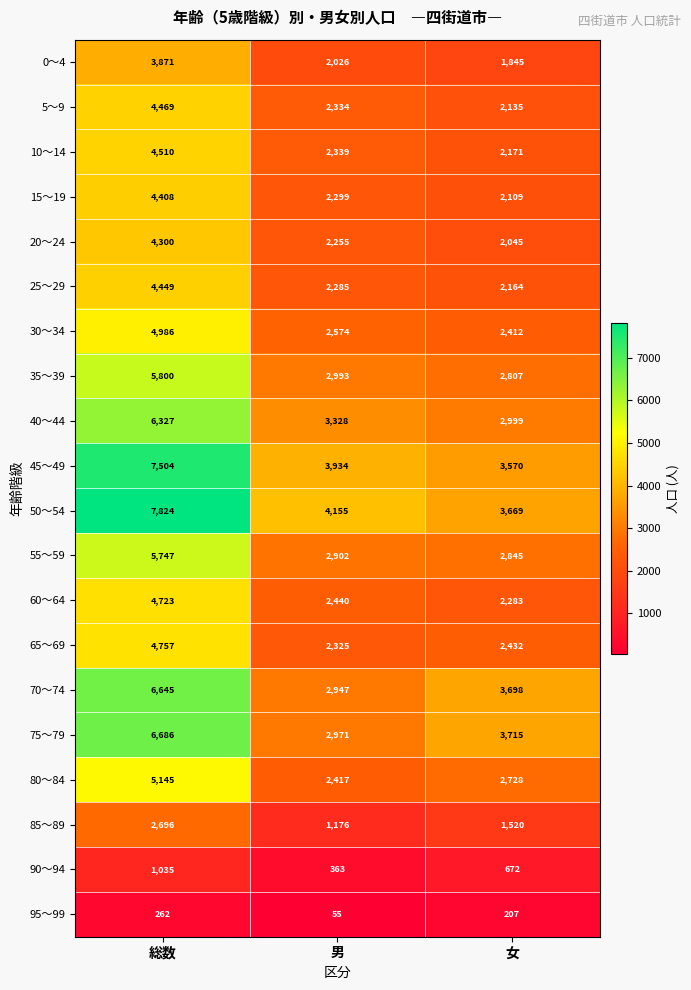

At which category is the sum across all series the highest?

総数